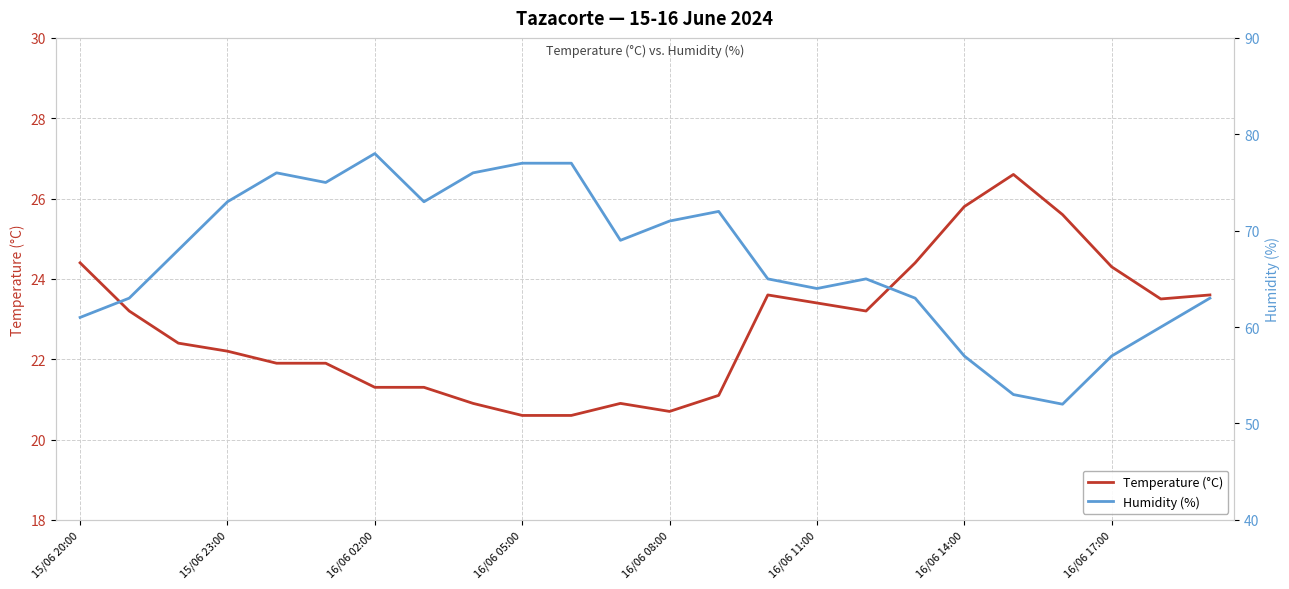

How many data points in Humidity (%) are less than 68?

12